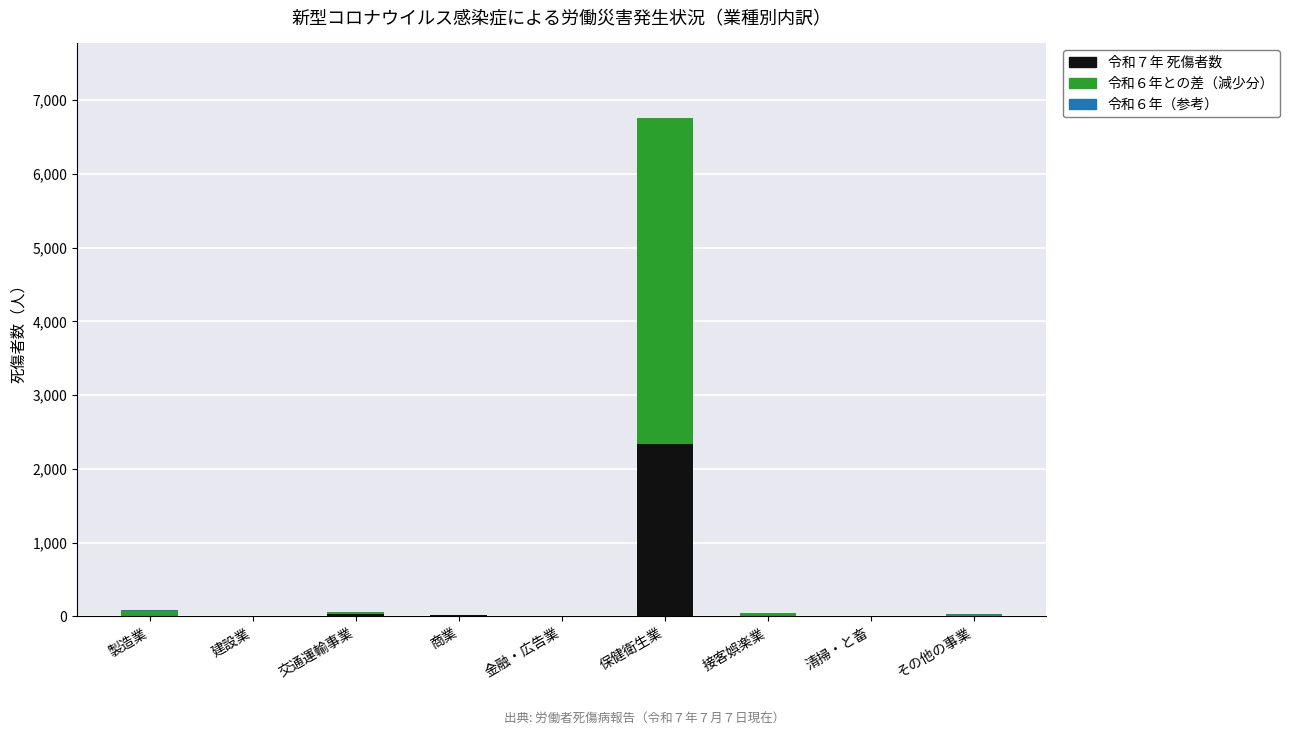

At which category is the sum across all series the highest?

保健衛生業